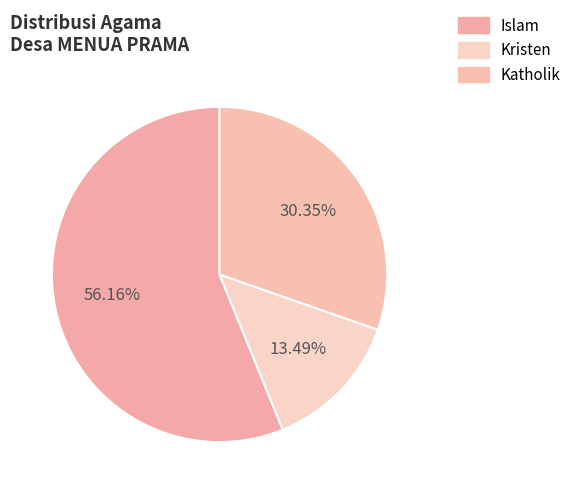

What portion of the pie excludes Islam?

43.8%